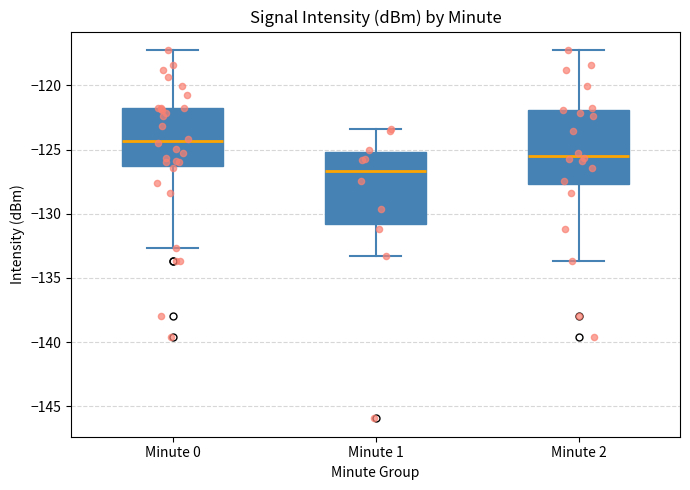

Which box has the highest median line?

Minute 0